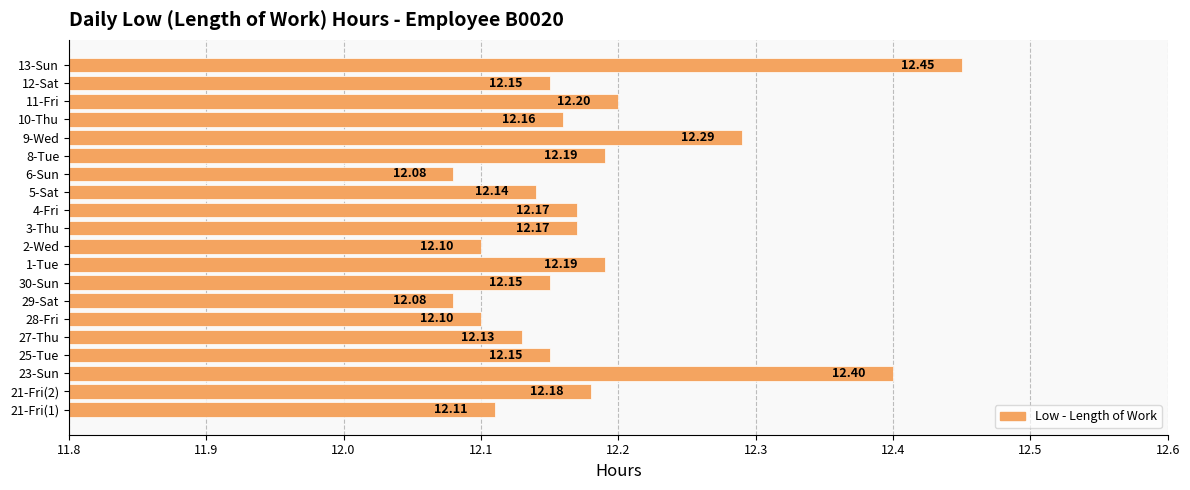

What is the sum of the values at 9-Wed and 4-Fri?

24.5